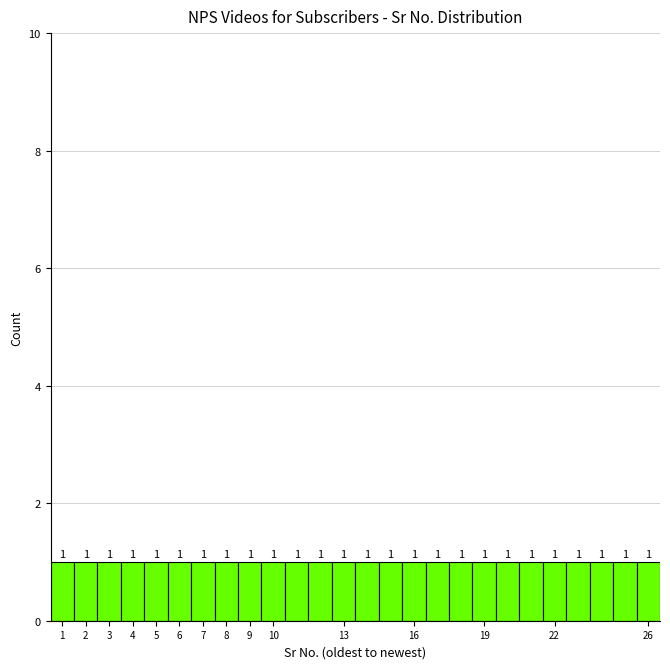

How tall is the bar that spans 13.5 to 14.5 on the x-axis?

1